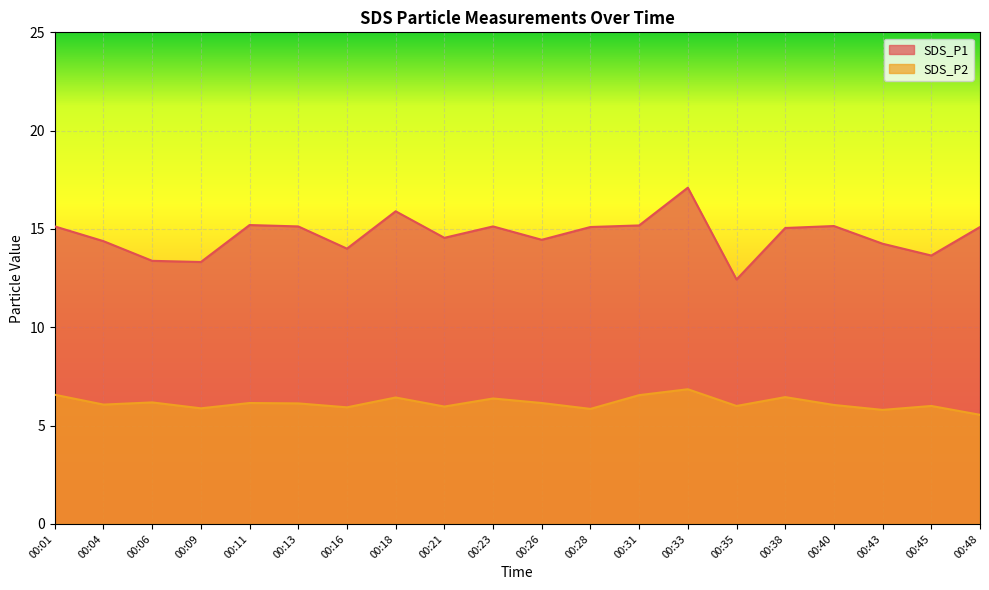

Reading left to right, what are all the values shown in this chart?

SDS_P1: 00:01=15.1	00:04=14.4	00:06=13.4	00:09=13.3	00:11=15.2	00:13=15.1	00:16=14.0	00:18=15.9	00:21=14.6	00:23=15.1	00:26=14.4	00:28=15.1	00:31=15.2	00:33=17.1	00:35=12.4	00:38=15.1	00:40=15.2	00:43=14.2	00:45=13.7	00:48=15.1
SDS_P2: 00:01=6.6	00:04=6.1	00:06=6.2	00:09=5.9	00:11=6.2	00:13=6.1	00:16=5.9	00:18=6.4	00:21=6.0	00:23=6.4	00:26=6.2	00:28=5.8	00:31=6.5	00:33=6.8	00:35=6.0	00:38=6.5	00:40=6.0	00:43=5.8	00:45=6.0	00:48=5.5